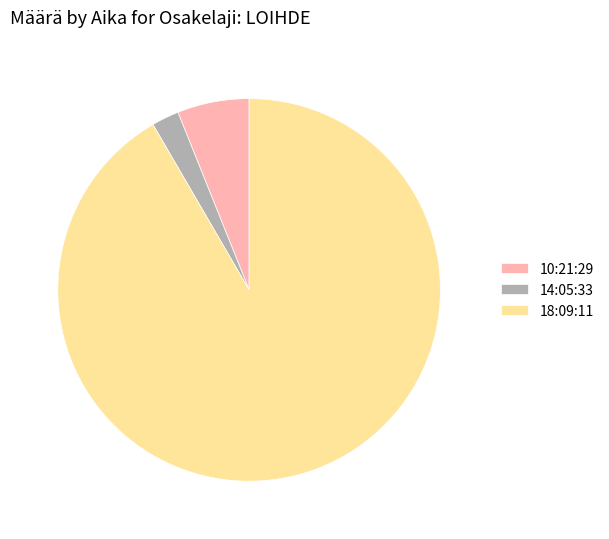

Between 14:05:33 and 18:09:11, which is larger?

18:09:11